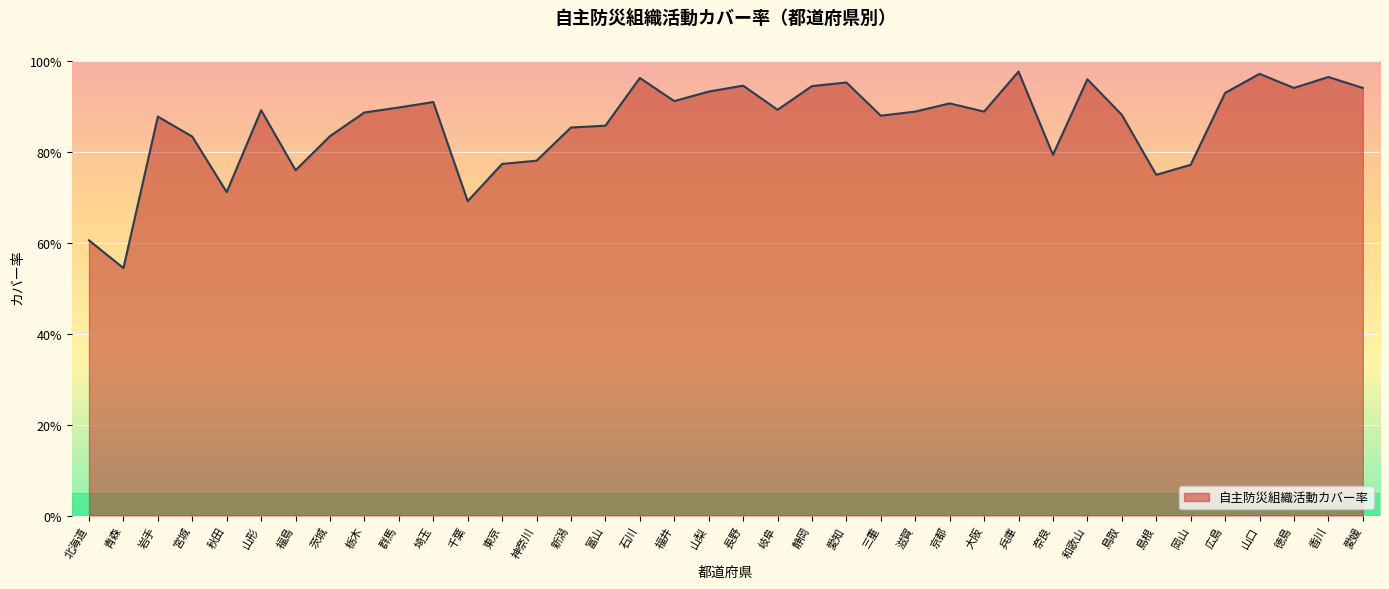

Where is the first local maximum?

岩手